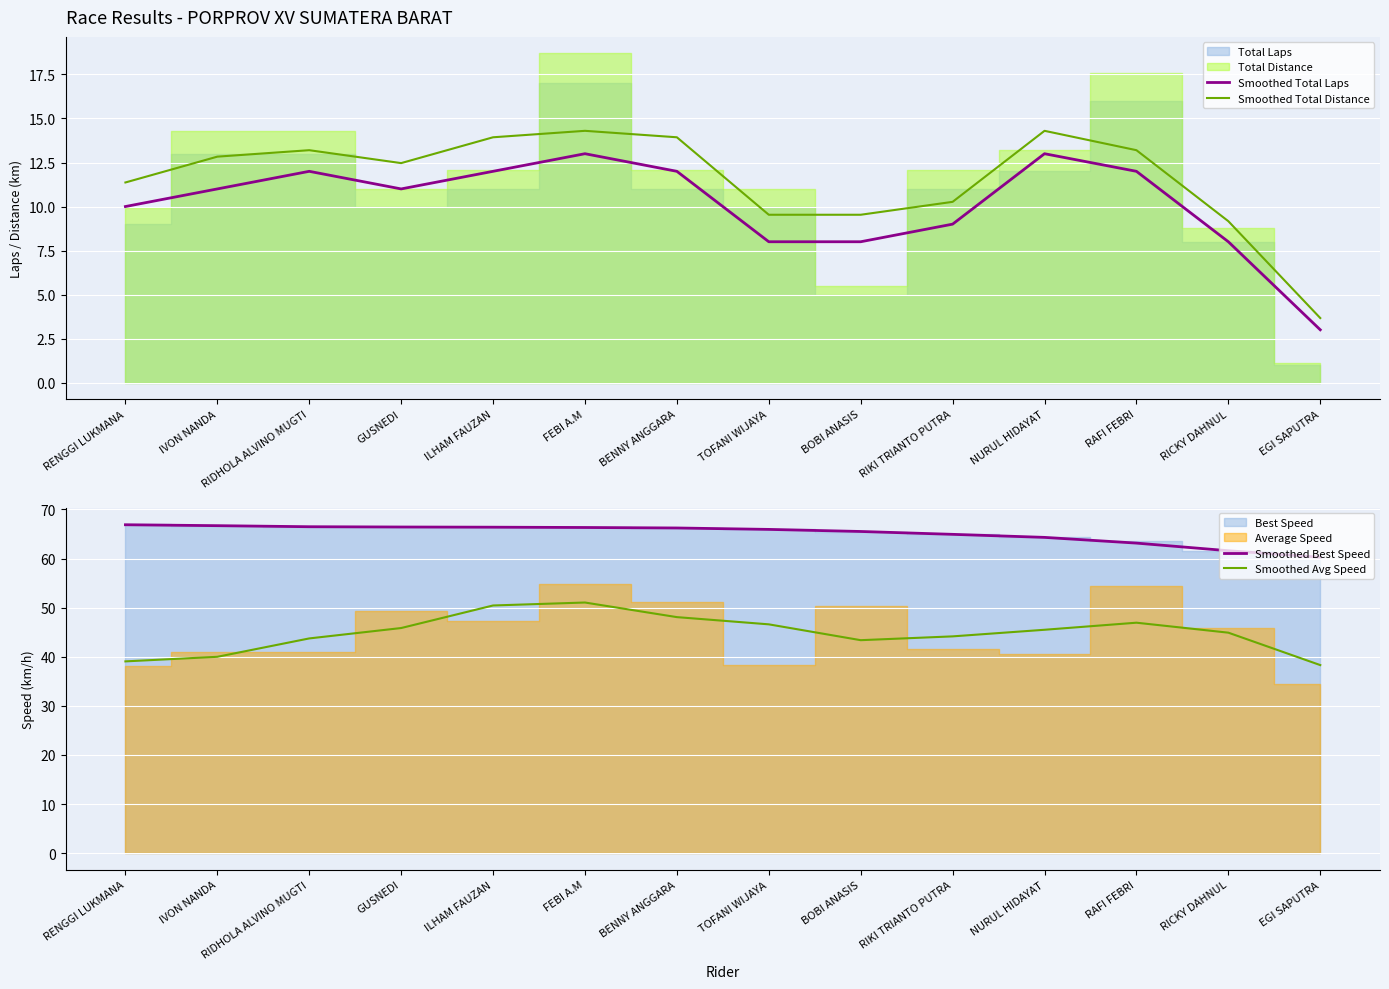

What is the sum of all Smoothed Avg Speed values?

627.9